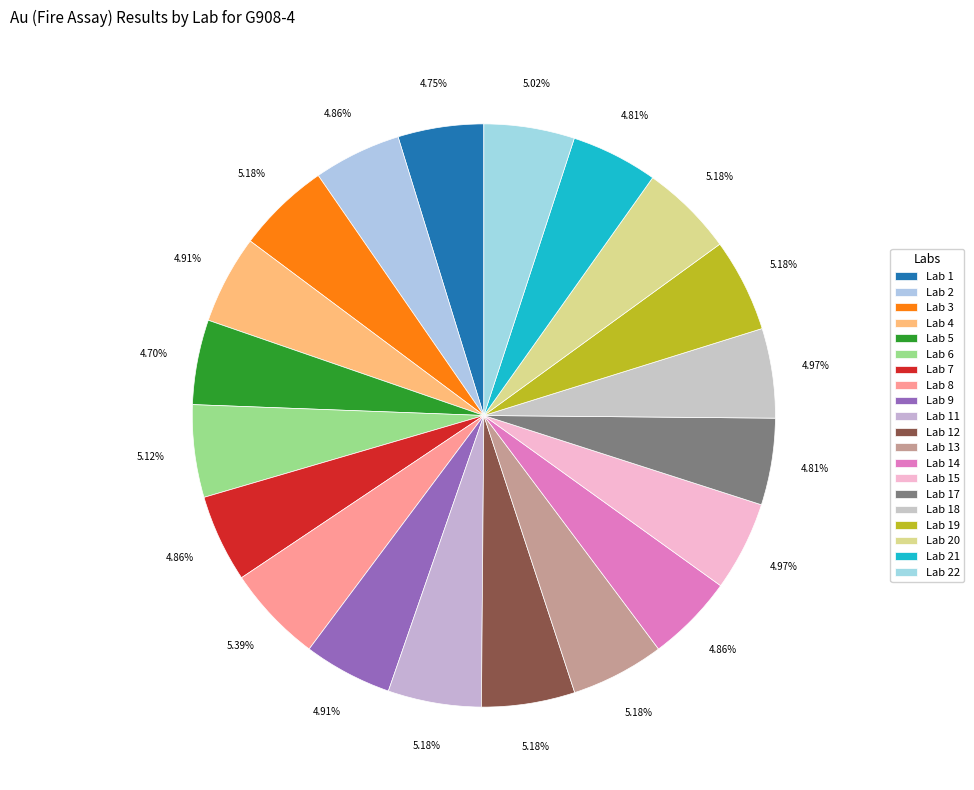

What percentage is the Lab 18 slice, to the nearest percent?

5%